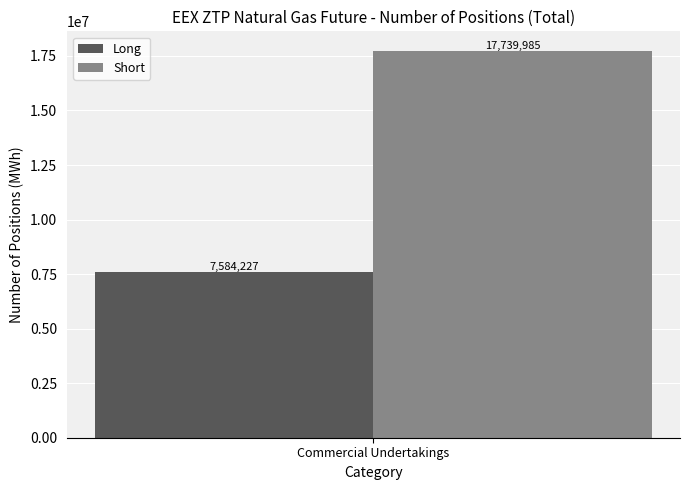

What is the minimum value for Long?

7584227